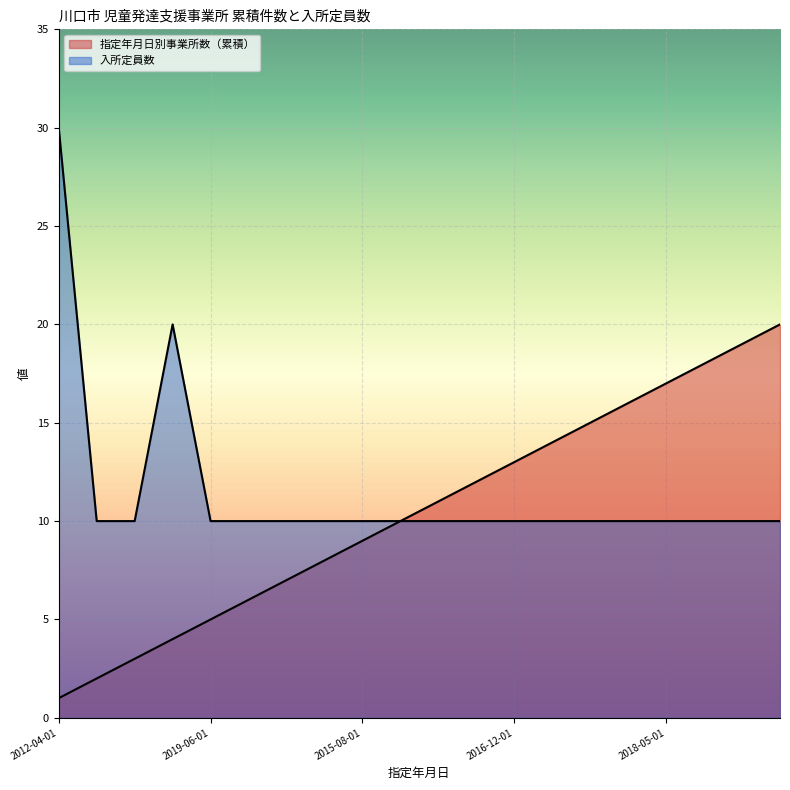

What is the sum of all 入所定員数 values?

230